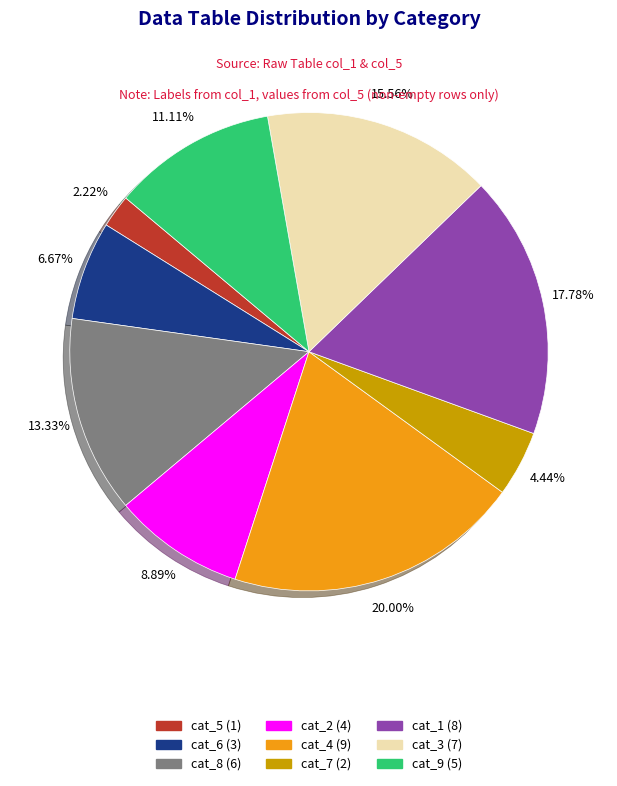

Which category has the smallest portion of the pie?

cat_5 (1)